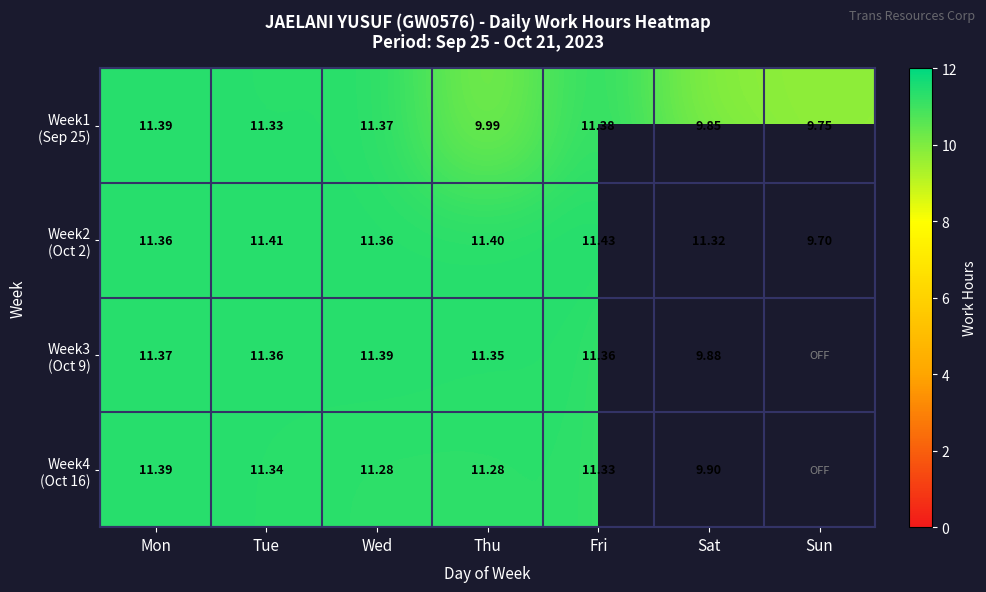

True or false: Week3 (Oct 9) has a value of 11.3 at Thu.

True